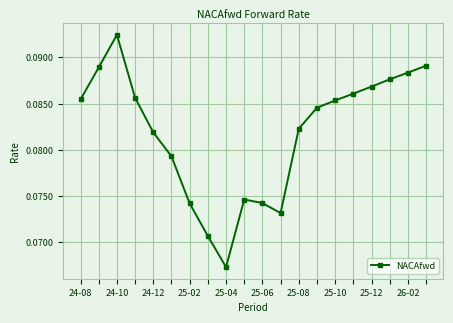

What is the sum of all values?

1.6